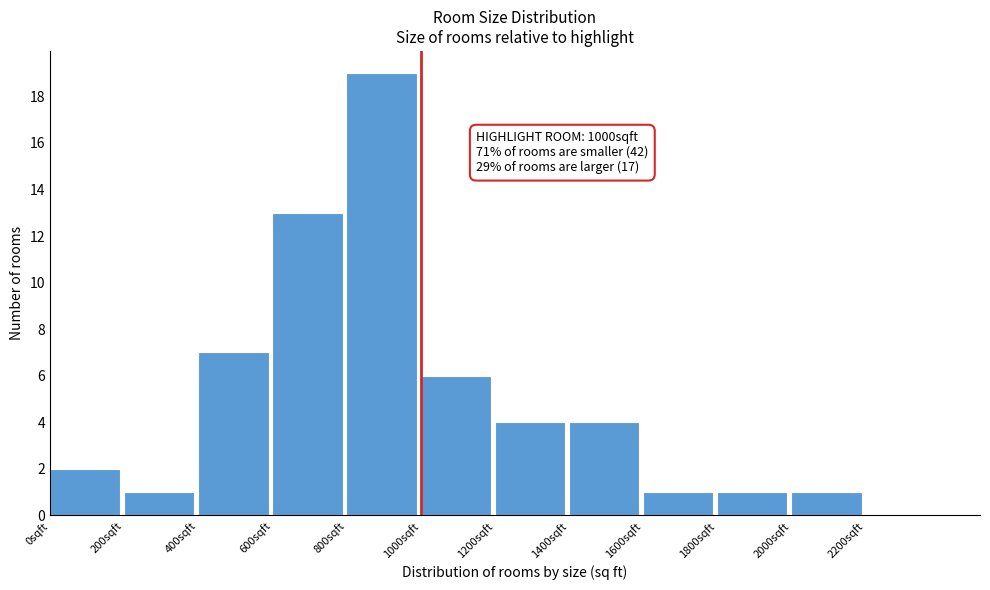

Over which range of the x-axis is the bar tallest?

800 to 1000